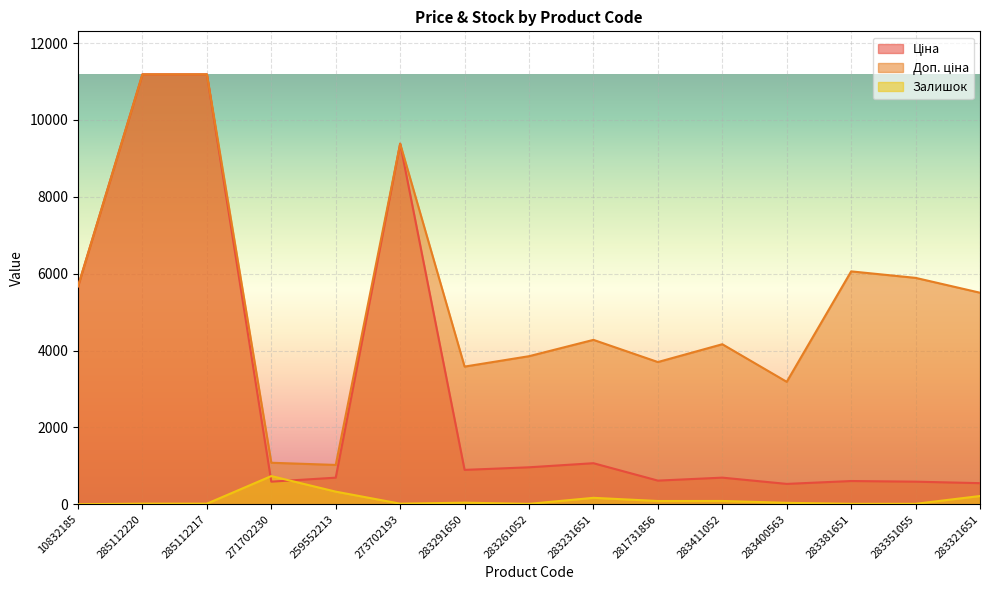

Reading right to left, extract all data points from this chart.

Ціна: 550.6	589.2	606.1	531.3	694.3	617.0	1069.8	963.5	895.9	9384.0	693.7	589.9	11188.2	11188.2	5673.8
Доп. ціна: 5505.8	5892.2	6061.2	3187.6	4165.6	3701.9	4279.1	3854.0	3583.6	9384.0	1024.6	1081.7	11188.2	11188.2	5673.8
Залишок: 216.0	13.0	13.0	39.0	87.0	86.0	169.0	12.0	43.0	17.0	330.0	735.0	17.0	17.0	2.0